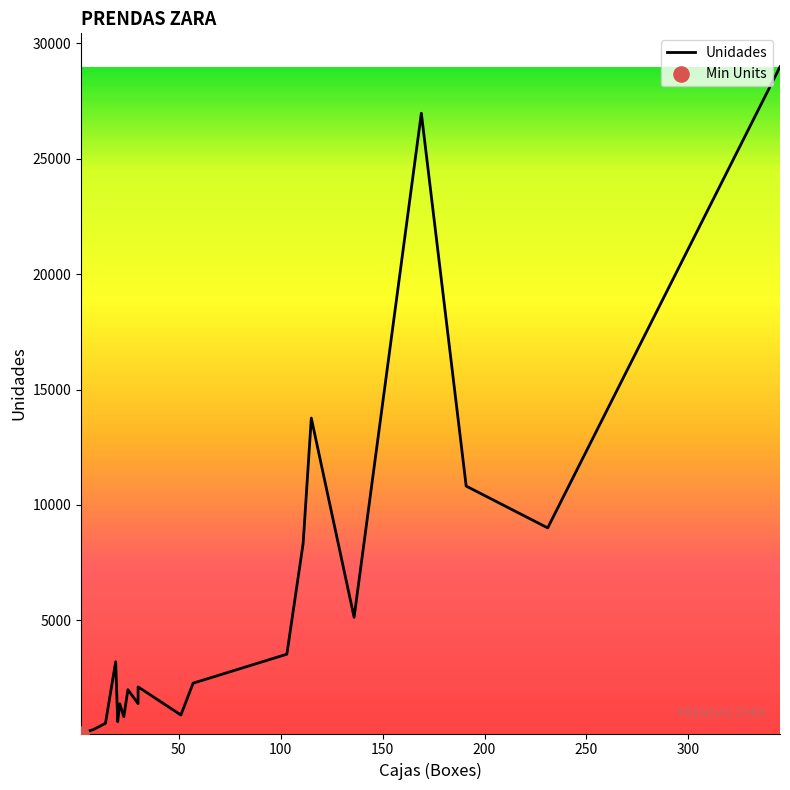

What is the change in value from 115 to 23?

-12933